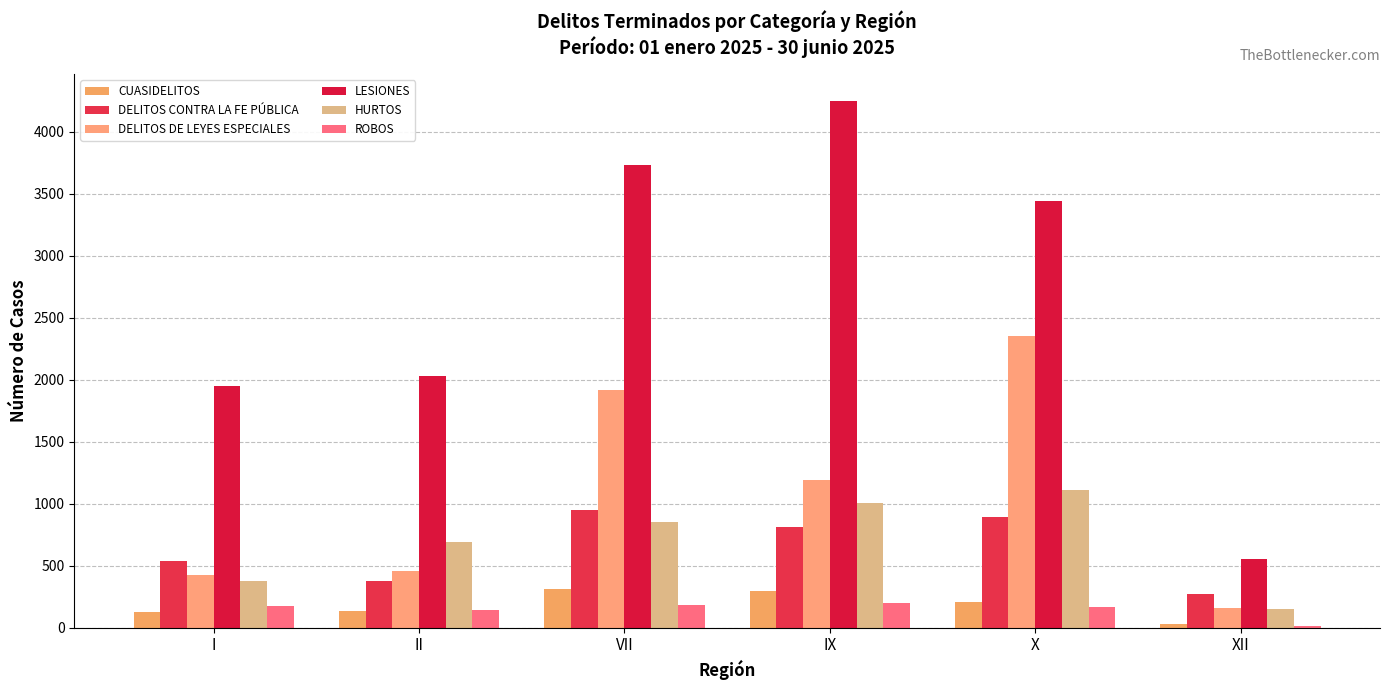

Which label corresponds to the largest value in the chart?

IX